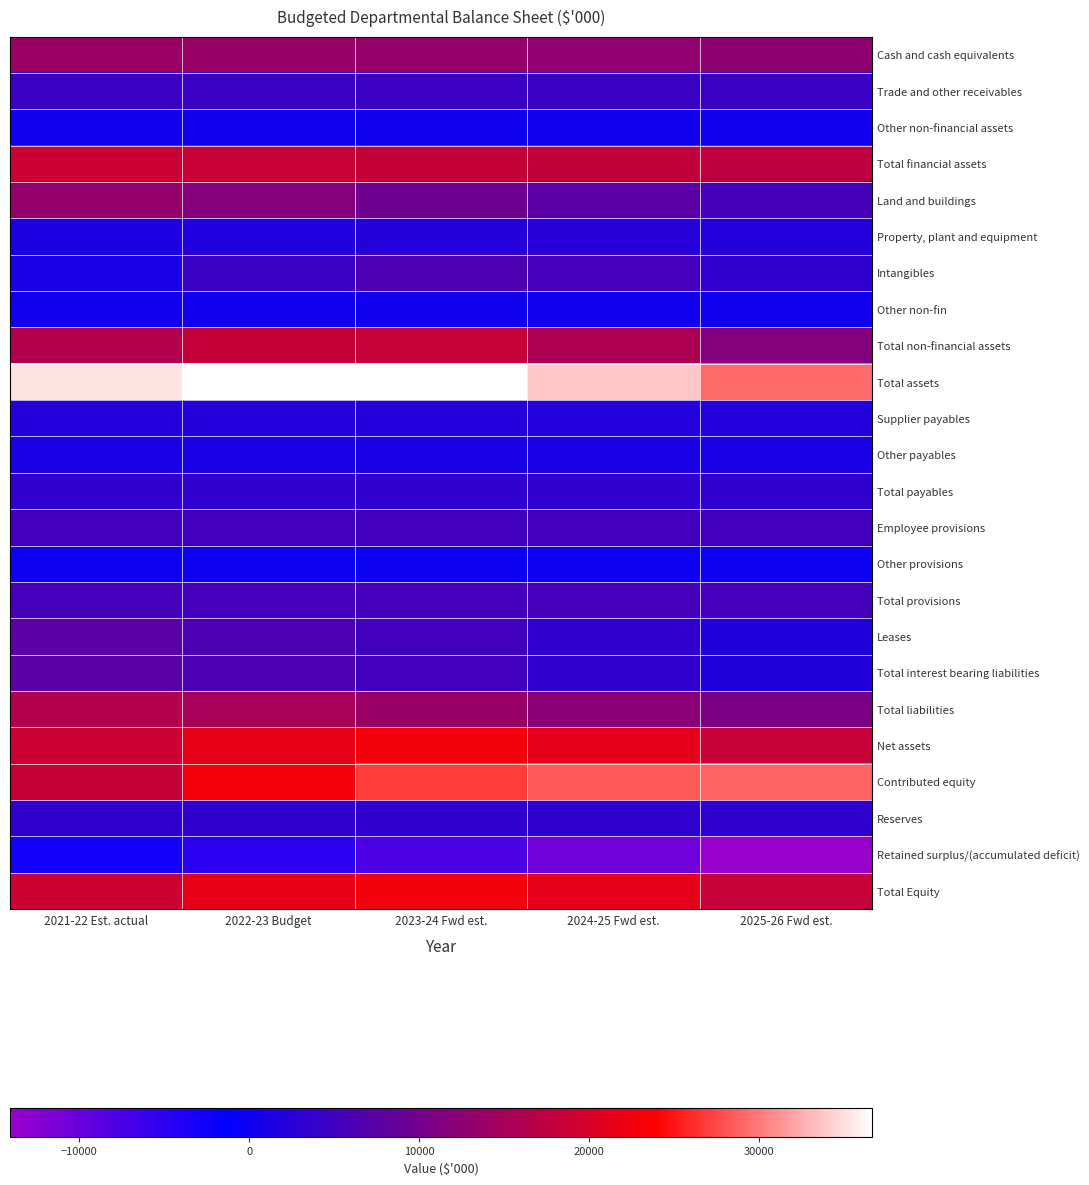

At which category is the sum across all series the highest?

2022-23 Budget